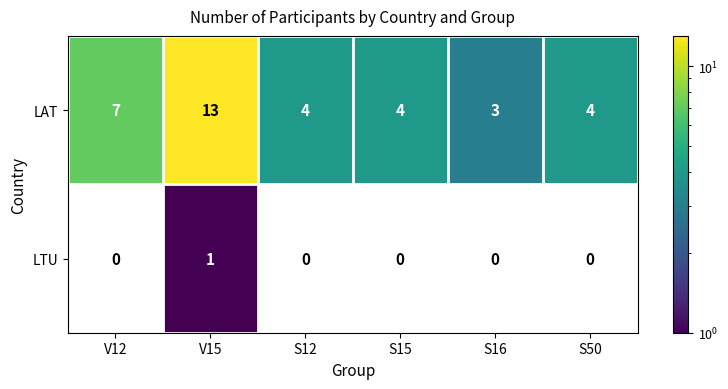

What is the sum of all LAT values?

35